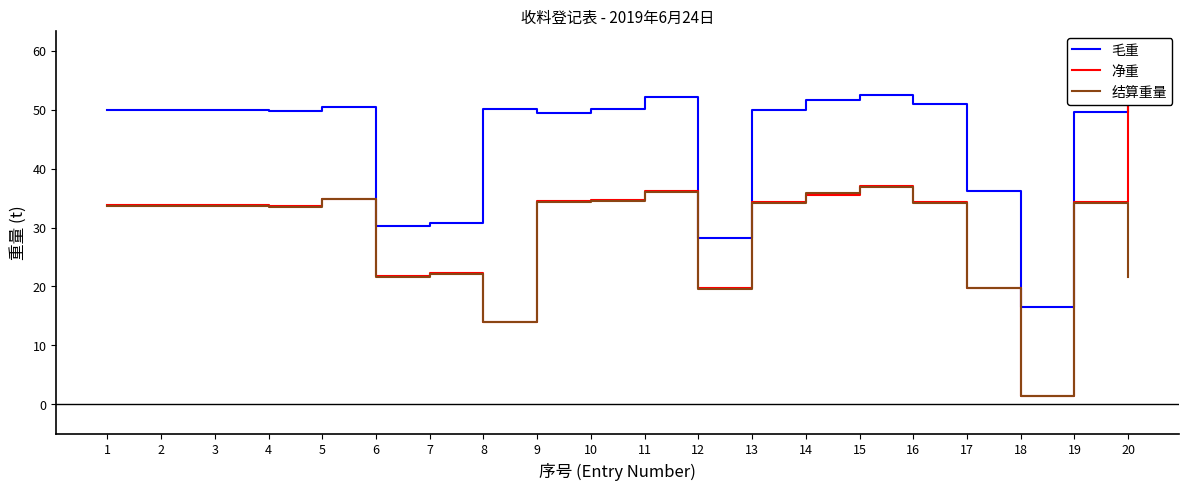

Between 3 and 11, which is larger?

11